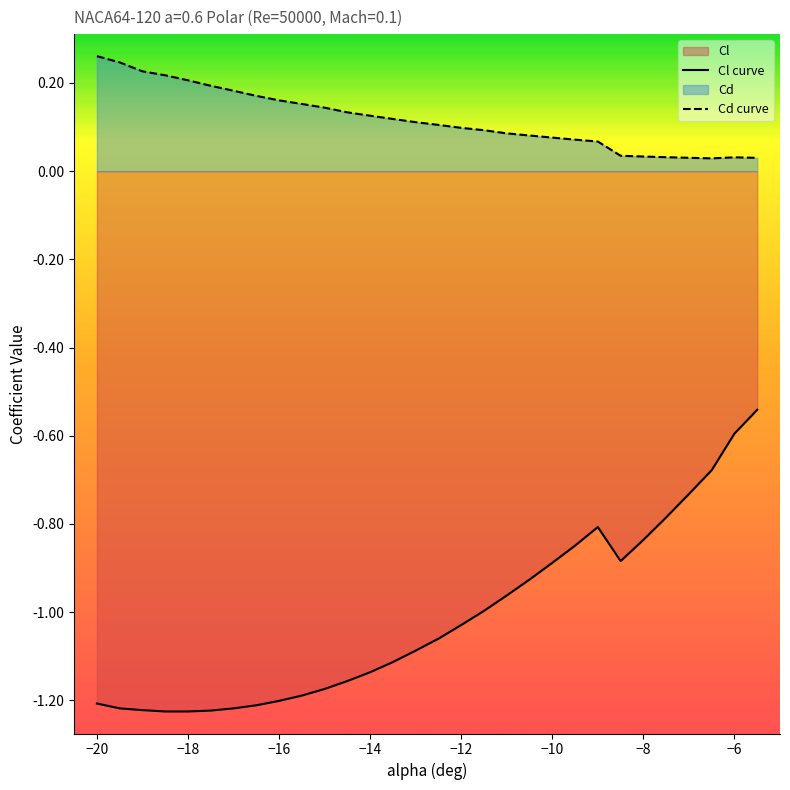

True or false: Cd curve has a value of 0.3 at −18.

False